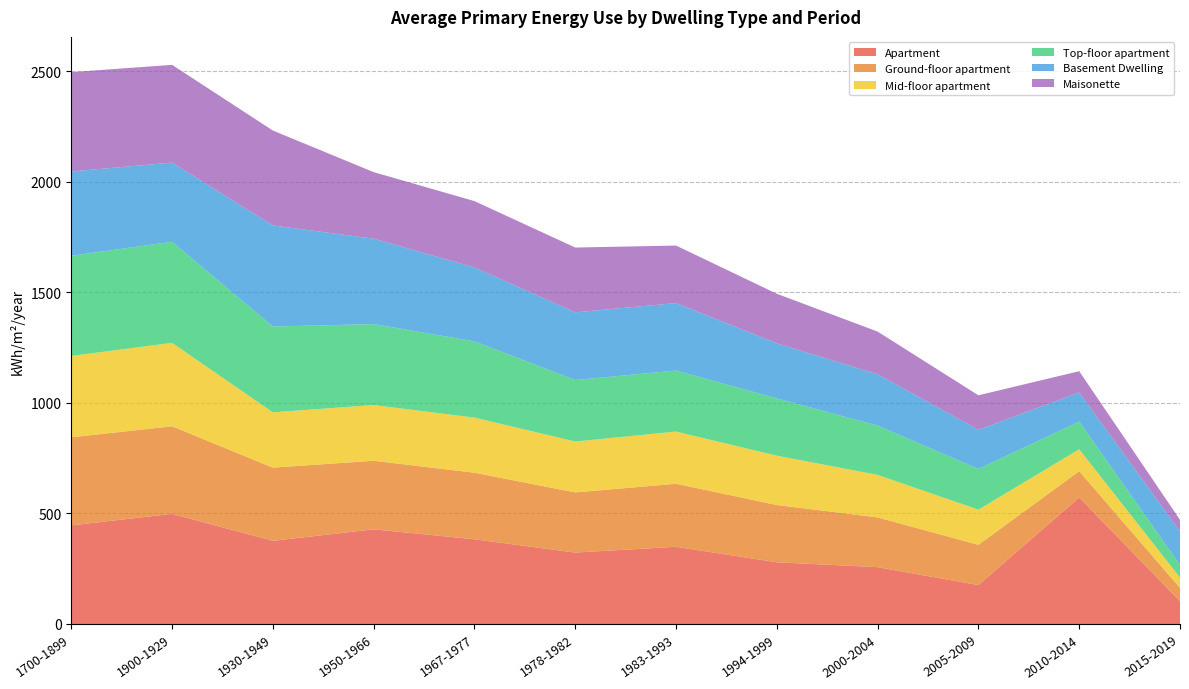

Reading left to right, list all the values displayed in this chart.

Apartment: 1700-1899=446	1900-1929=498	1930-1949=376	1950-1966=428	1967-1977=383	1978-1982=323	1983-1993=349	1994-1999=279	2000-2004=257	2005-2009=176	2010-2014=572	2015-2019=103
Ground-floor apartment: 1700-1899=398	1900-1929=396	1930-1949=331	1950-1966=310	1967-1977=301	1978-1982=272	1983-1993=285	1994-1999=259	2000-2004=225	2005-2009=182	2010-2014=119	2015-2019=60
Mid-floor apartment: 1700-1899=368	1900-1929=377	1930-1949=250	1950-1966=252	1967-1977=249	1978-1982=230	1983-1993=236	1994-1999=223	2000-2004=192	2005-2009=159	2010-2014=99	2015-2019=47
Top-floor apartment: 1700-1899=453	1900-1929=457	1930-1949=388	1950-1966=366	1967-1977=345	1978-1982=278	1983-1993=276	1994-1999=259	2000-2004=223	2005-2009=184	2010-2014=125	2015-2019=57
Basement Dwelling: 1700-1899=381	1900-1929=358	1930-1949=457	1950-1966=386	1967-1977=334	1978-1982=306	1983-1993=305	1994-1999=249	2000-2004=232	2005-2009=177	2010-2014=132	2015-2019=151
Maisonette: 1700-1899=449	1900-1929=442	1930-1949=429	1950-1966=301	1967-1977=300	1978-1982=293	1983-1993=260	1994-1999=224	2000-2004=193	2005-2009=156	2010-2014=96	2015-2019=53